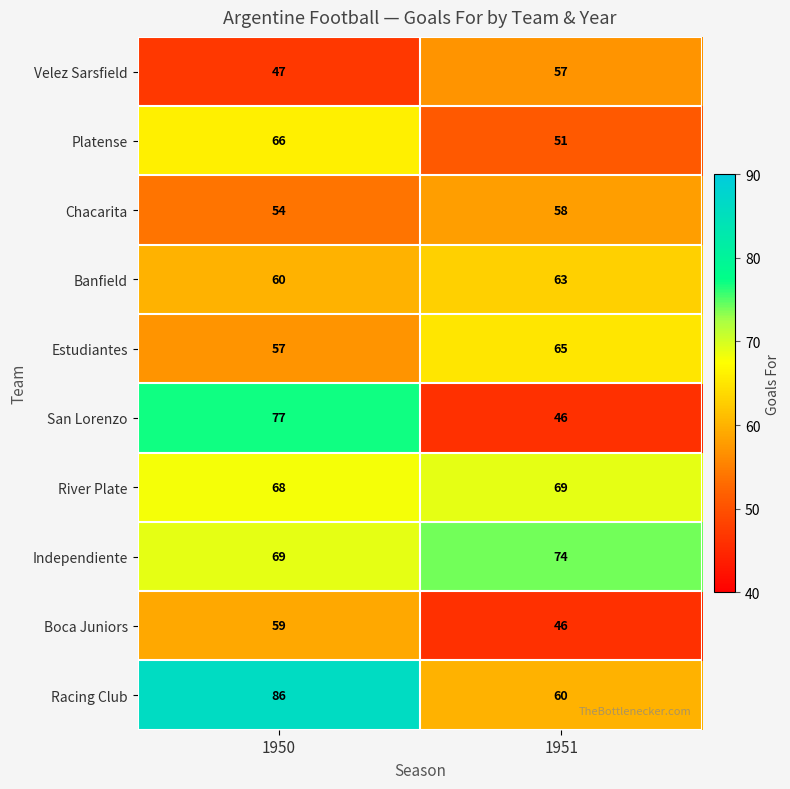

The value of San Lorenzo at 1951 is 19. True or false?

False